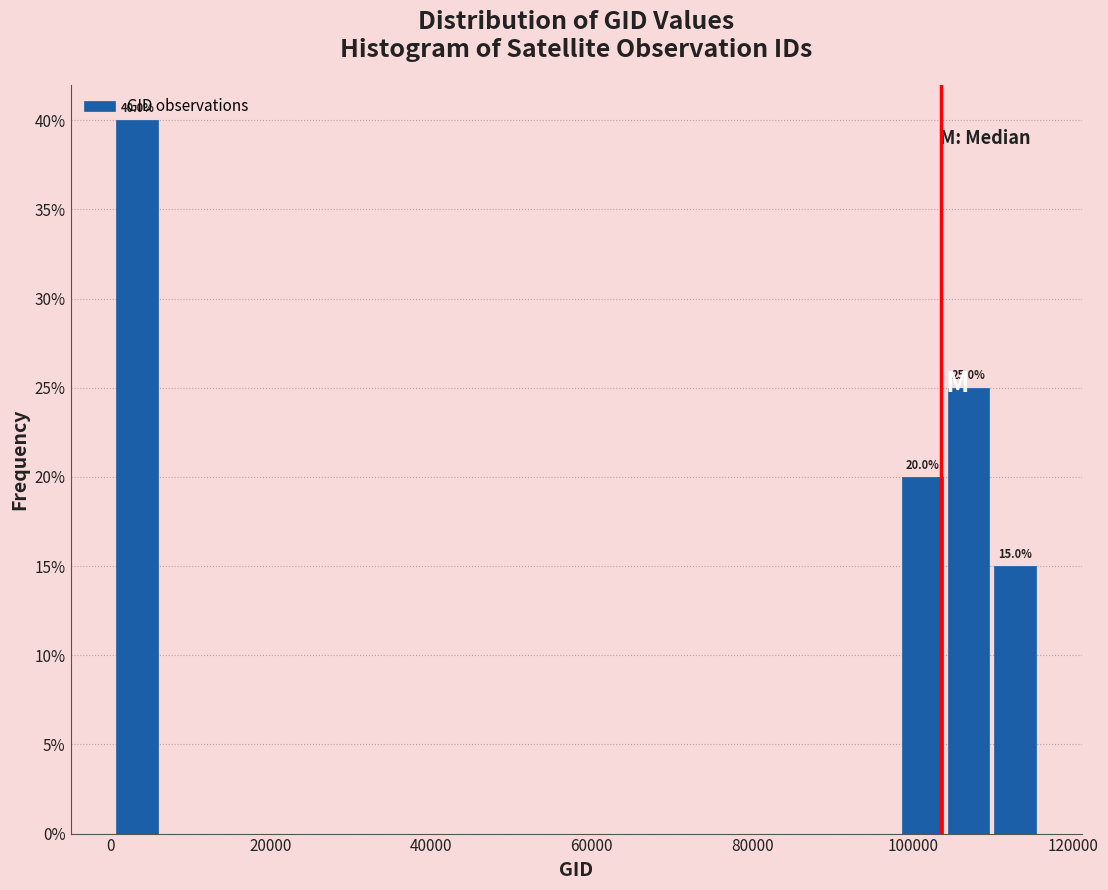

Read against the x-axis, roughly where is the centre of the tallest bar?

4000